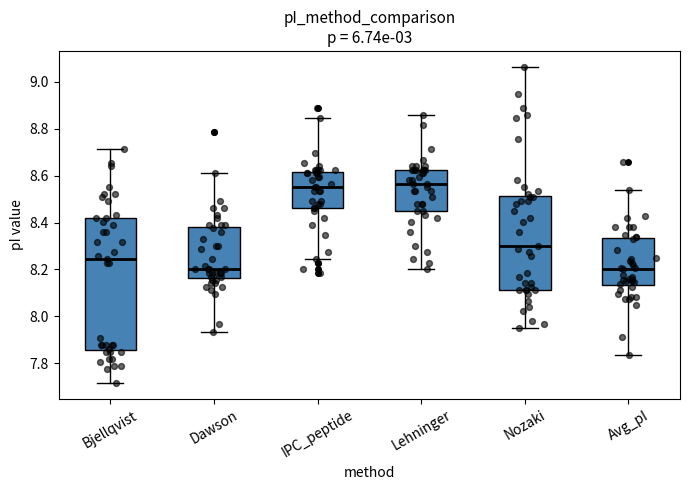

Reading left to right, read every box against the y-axis: the position of its median line, the range the box covers, and the ends of its whiskers. The values are not printed on the chart, so give them approximately, as read against the axis.

Bjellqvist: median 8.24, box 7.86 to 8.42, whiskers 7.72 to 8.72
Dawson: median 8.20, box 8.16 to 8.38, whiskers 7.94 to 8.60
IPC_peptide: median 8.56, box 8.46 to 8.62, whiskers 8.24 to 8.84
Lehninger: median 8.56, box 8.44 to 8.62, whiskers 8.20 to 8.86
Nozaki: median 8.30, box 8.12 to 8.52, whiskers 7.96 to 9.06
Avg_pI: median 8.20, box 8.14 to 8.34, whiskers 7.84 to 8.54